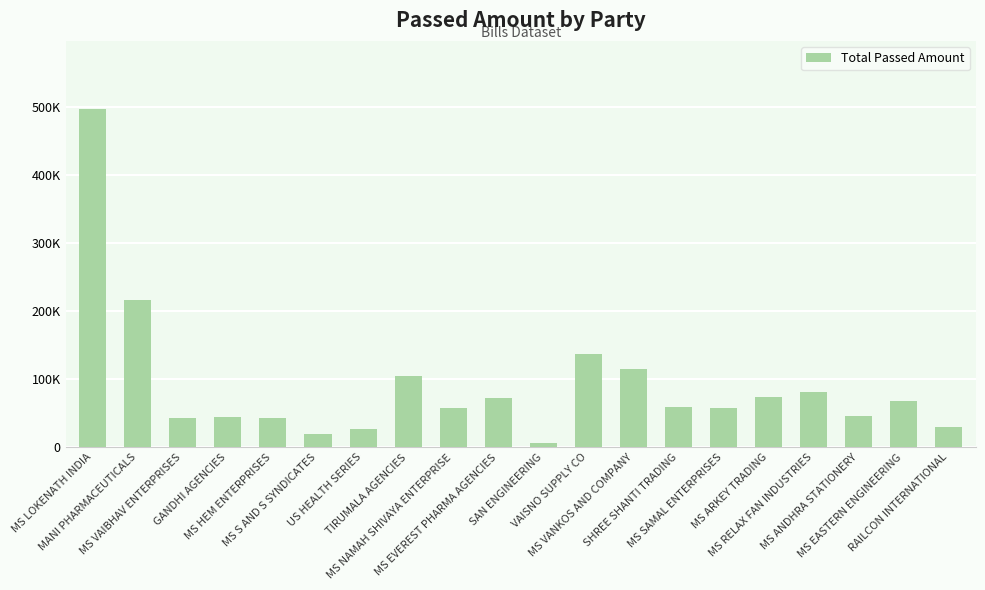

What is the value of the 18th bar from the left?

45882